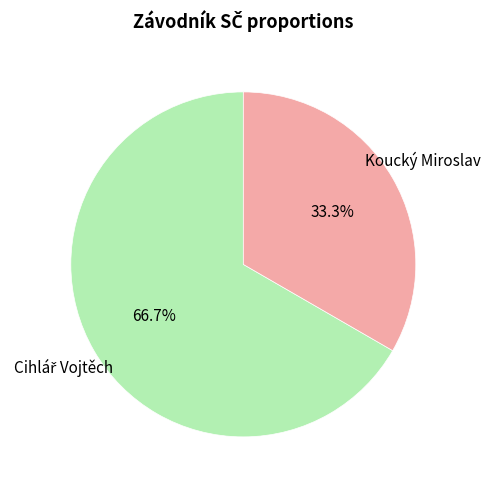

How many segments does this pie chart have?

2